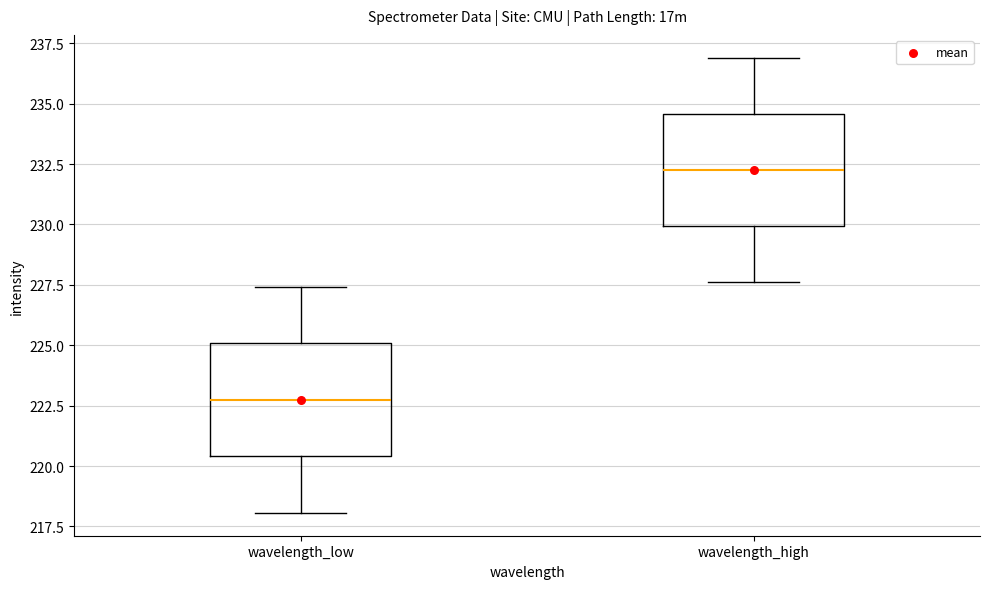

Which box has the highest median line?

wavelength_high